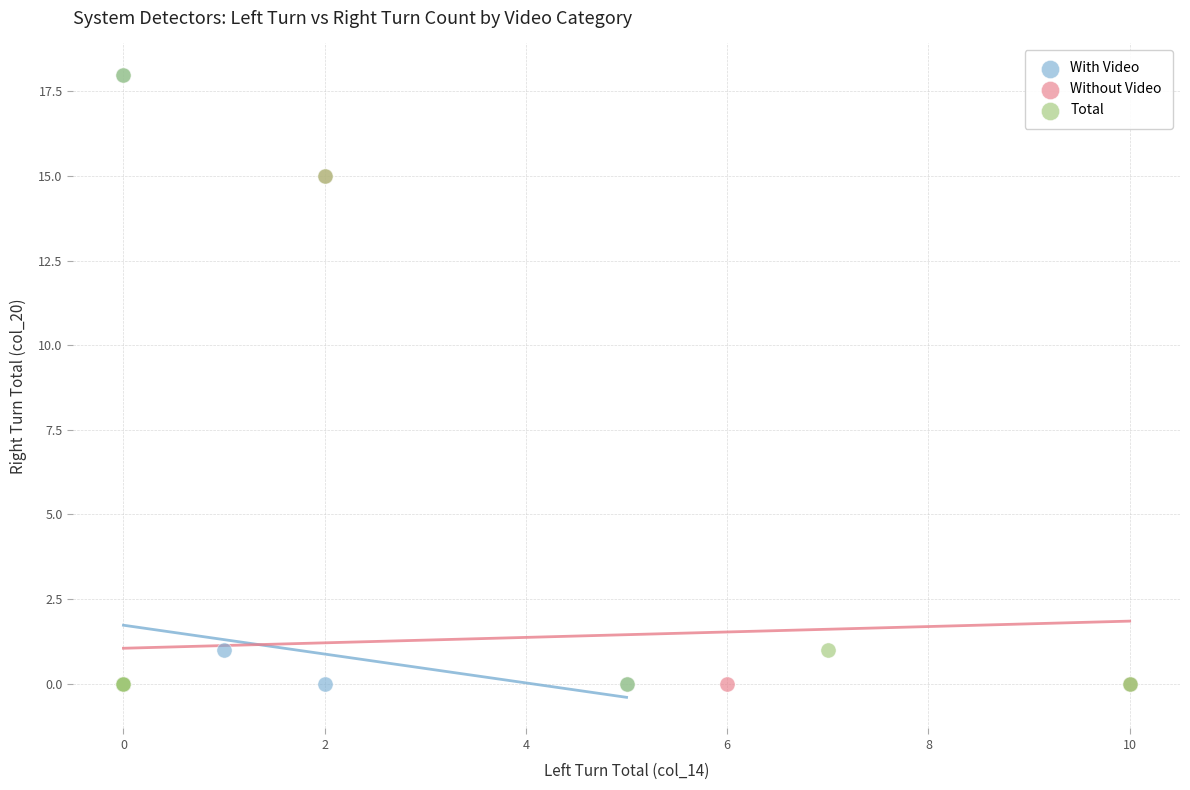

What are all the series names shown in the legend?

With Video, Without Video, Total